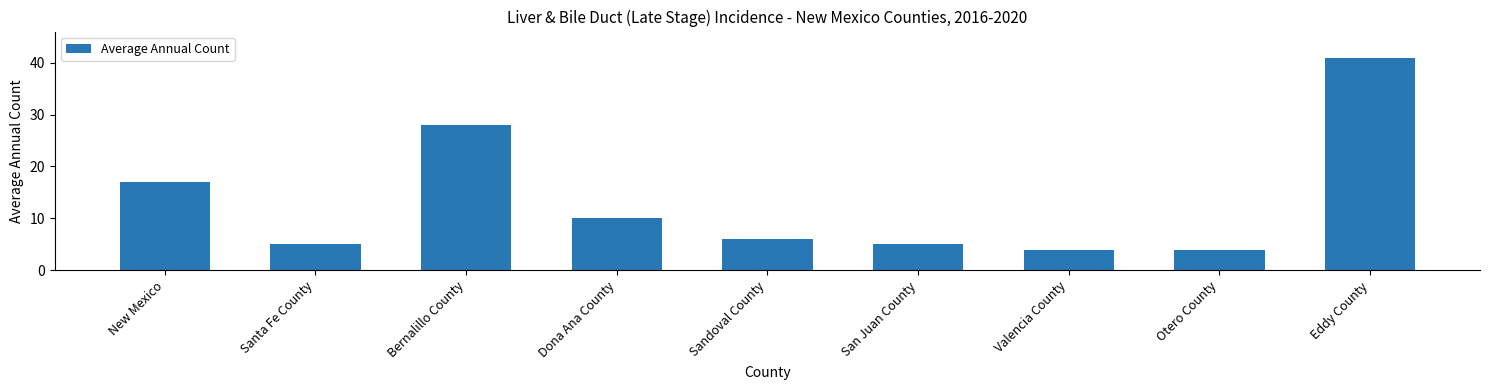

What is the average value?

13